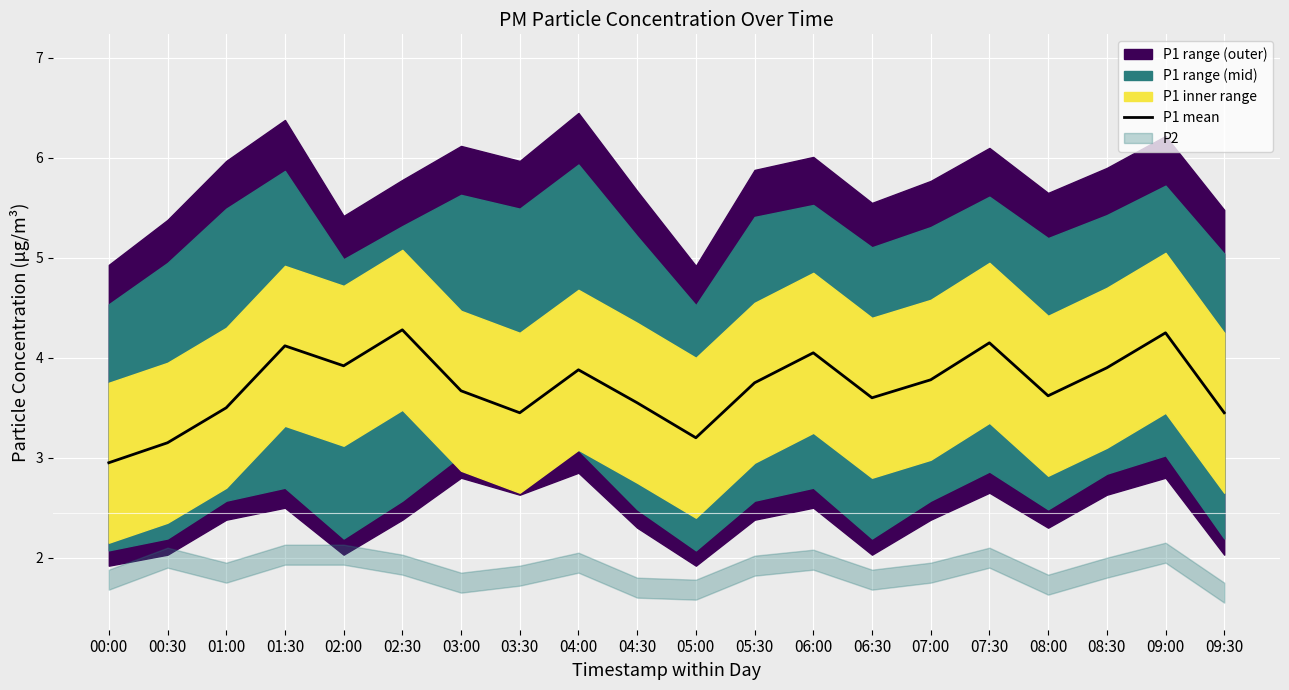

Is it true that the value at 05:00 is 3.2?

True